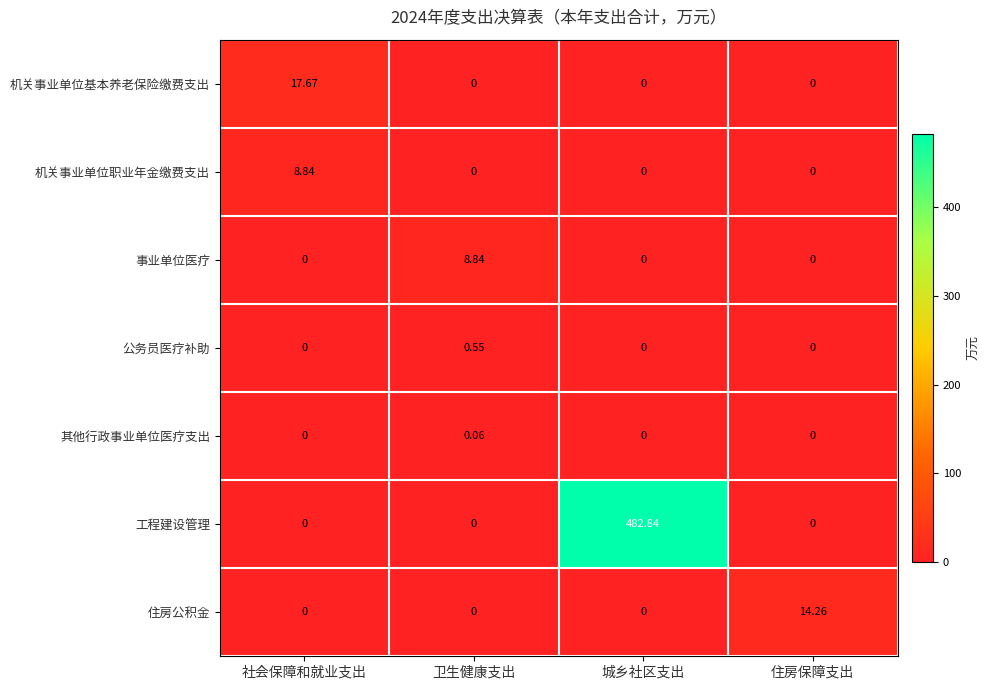

Which series changed the most between 社会保障和就业支出 and 住房保障支出?

机关事业单位基本养老保险缴费支出